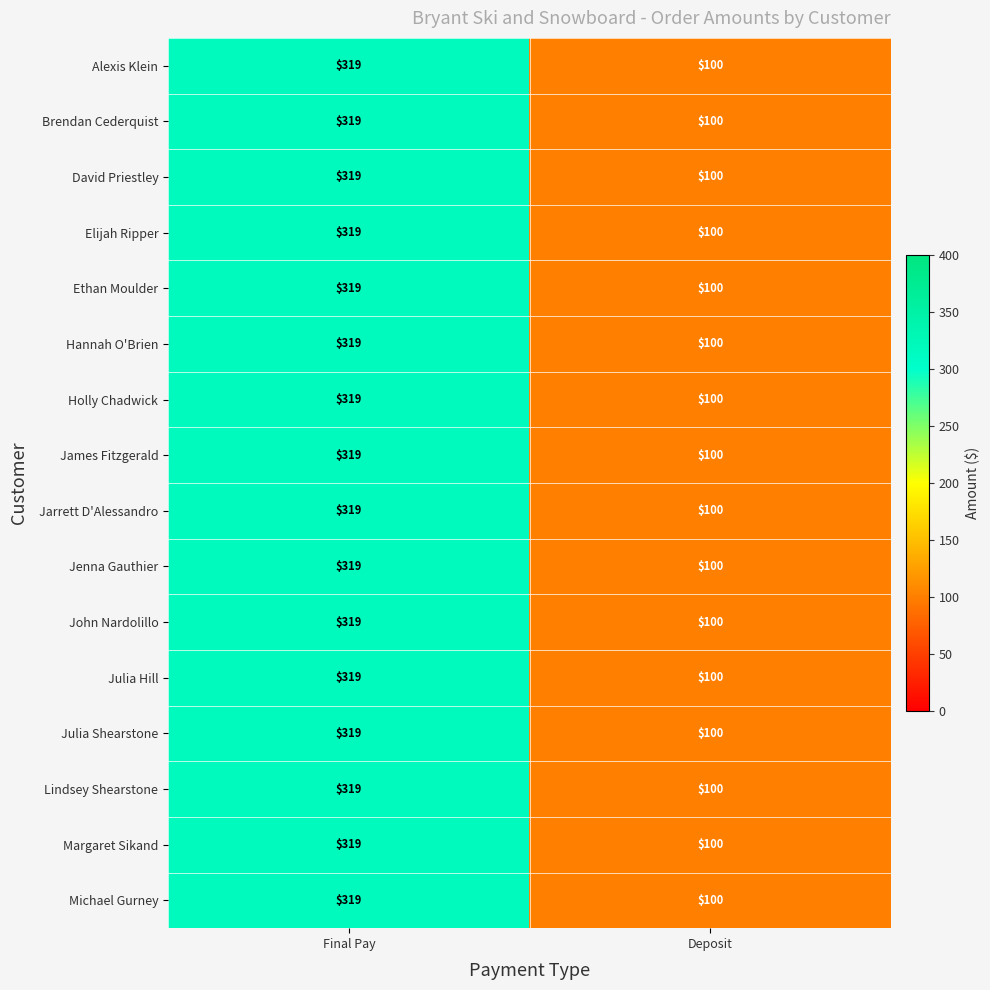

Is it true that James Fitzgerald equals 192 at Final Pay?

False